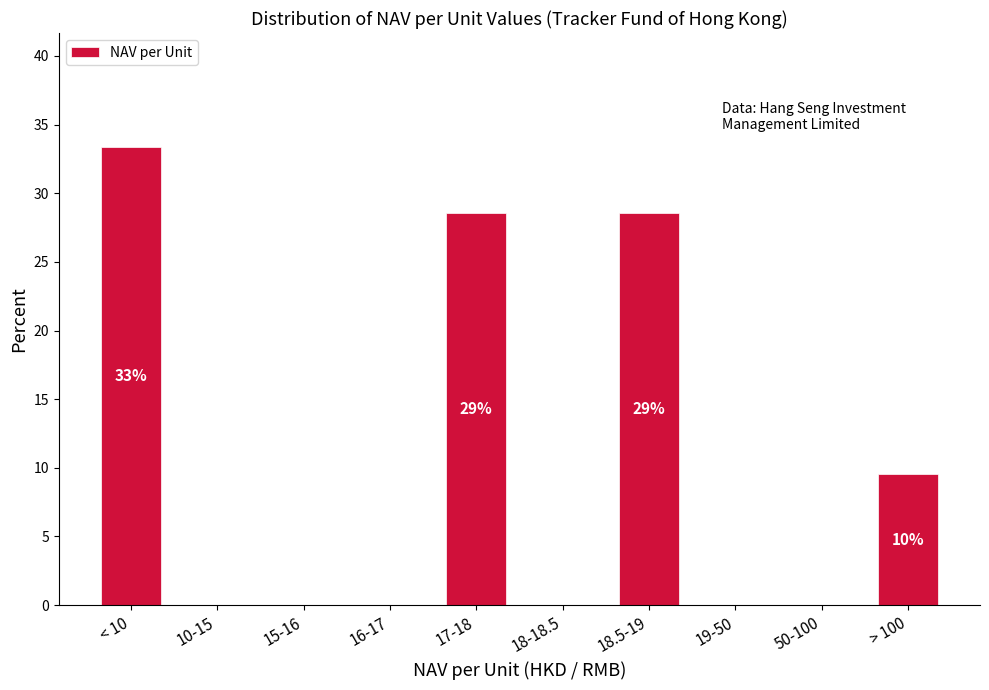

Reading left to right, extract all data points from this chart.

< 10=33.3	10-15=0.0	15-16=0.0	16-17=0.0	17-18=28.6	18-18.5=0.0	18.5-19=28.6	19-50=0.0	50-100=0.0	> 100=9.5